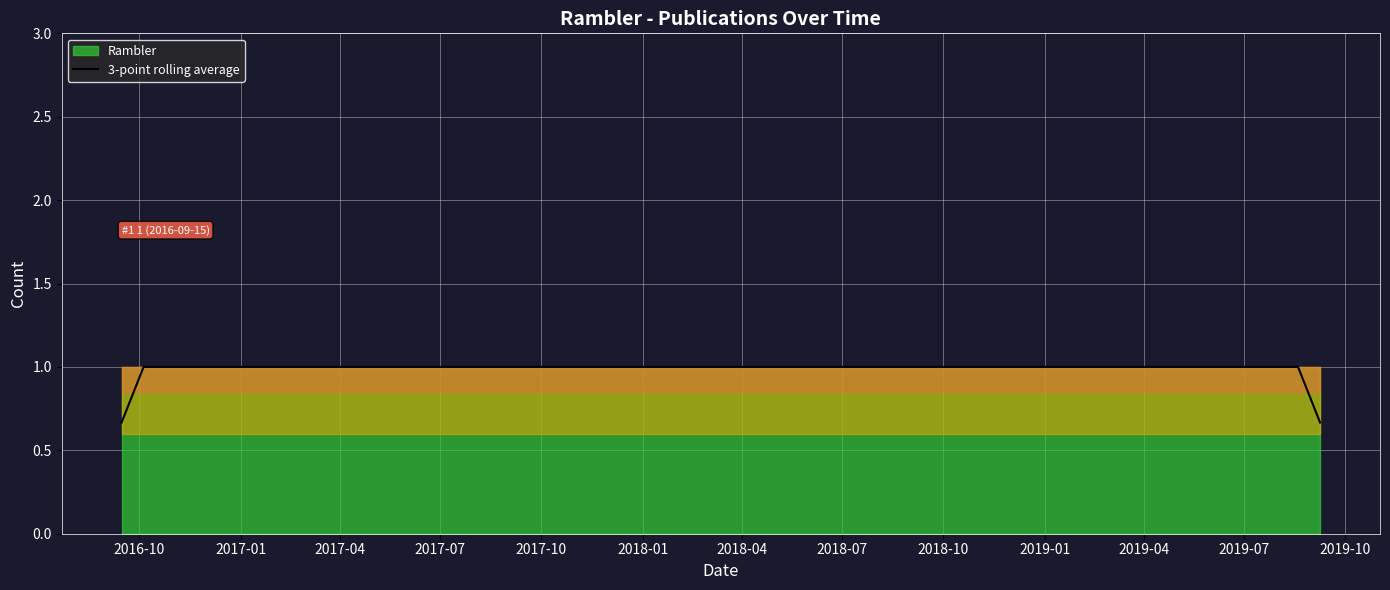

What is the maximum value for 3-point rolling average?

1.0